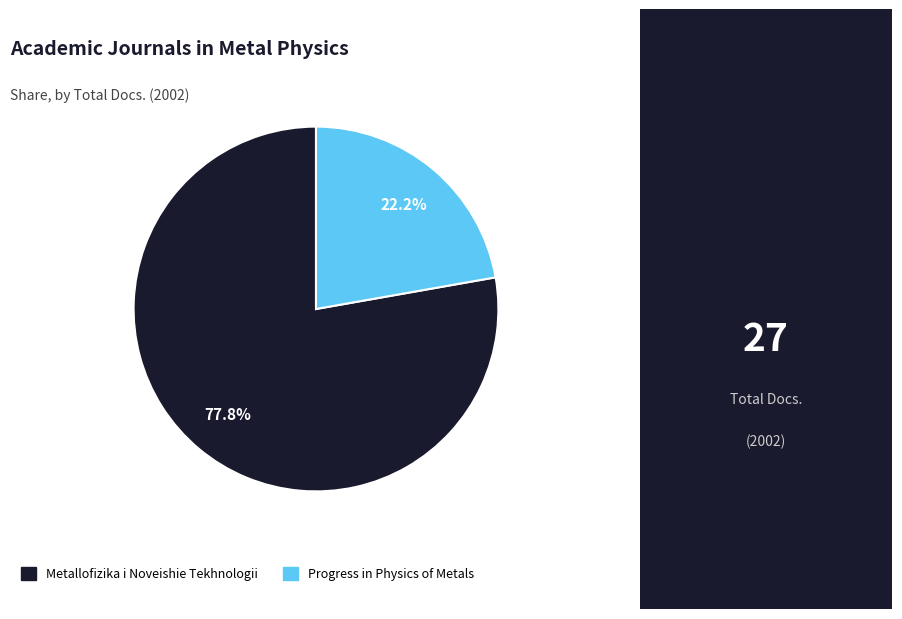

Which slice is the smallest?

Progress in Physics of Metals